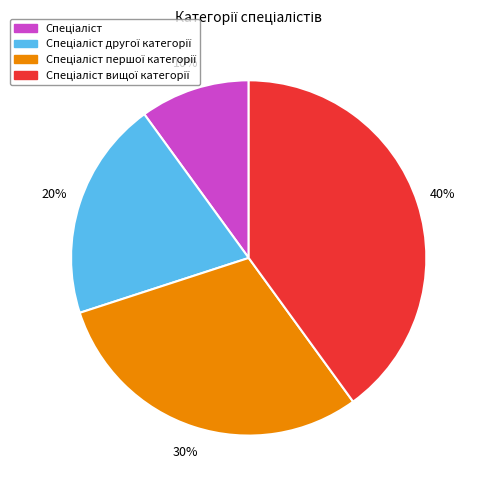

Is there any slice that represents more than half of the pie?

No